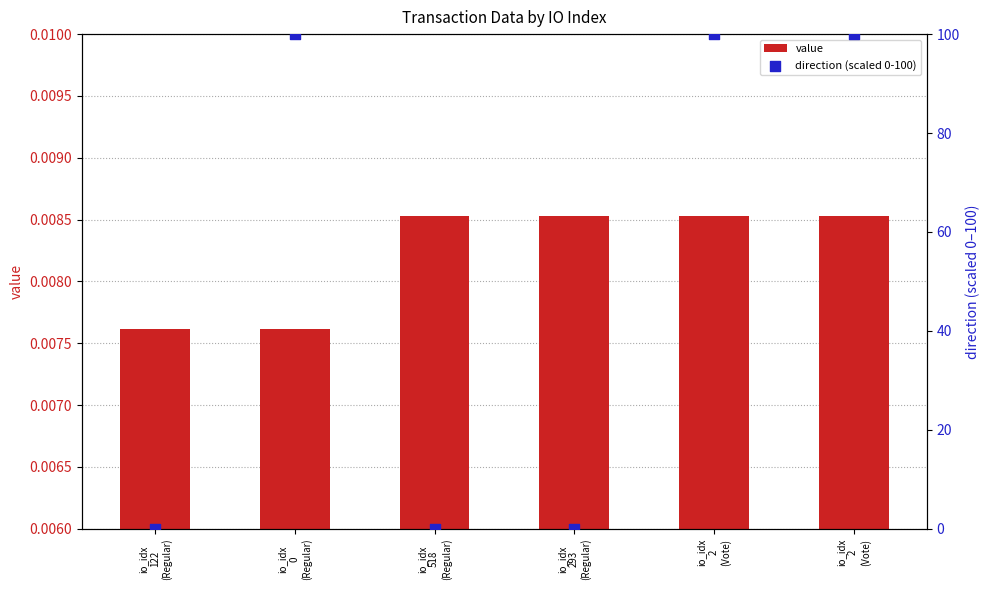

At how many categories does at least one series exceed 4?

3